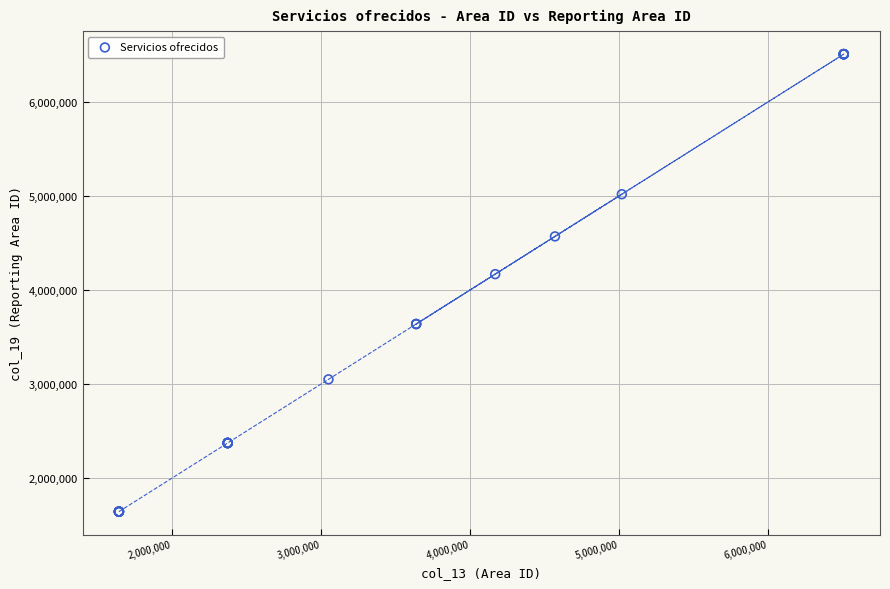

What Y value in the scatter plot is closest to 4075386?

4168420